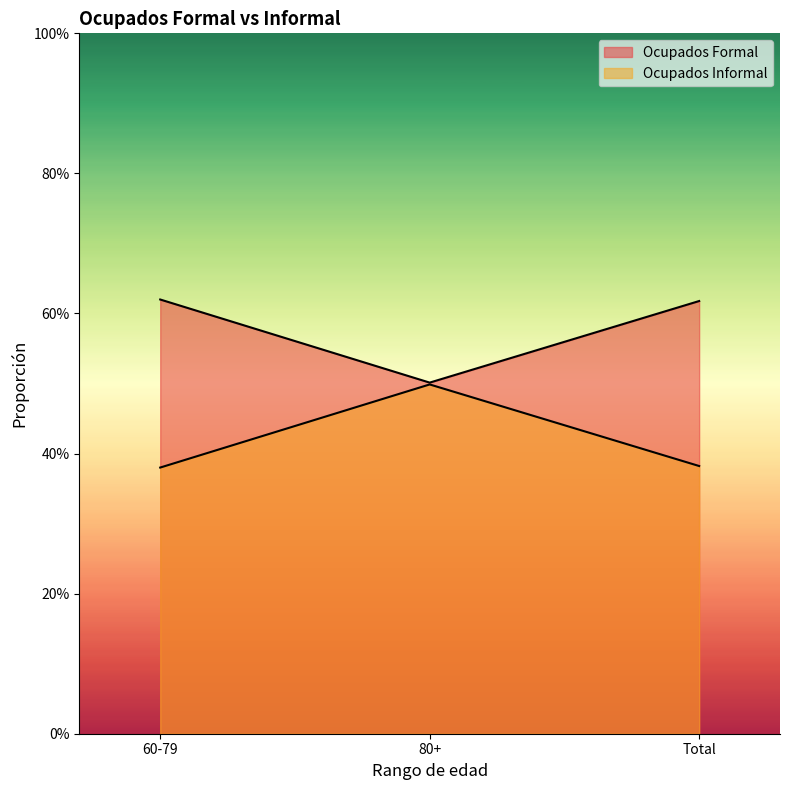

Reading right to left, transcribe all the data shown in this chart.

Ocupados Formal: 0.6	0.5	0.6
Ocupados Informal: 0.4	0.5	0.4